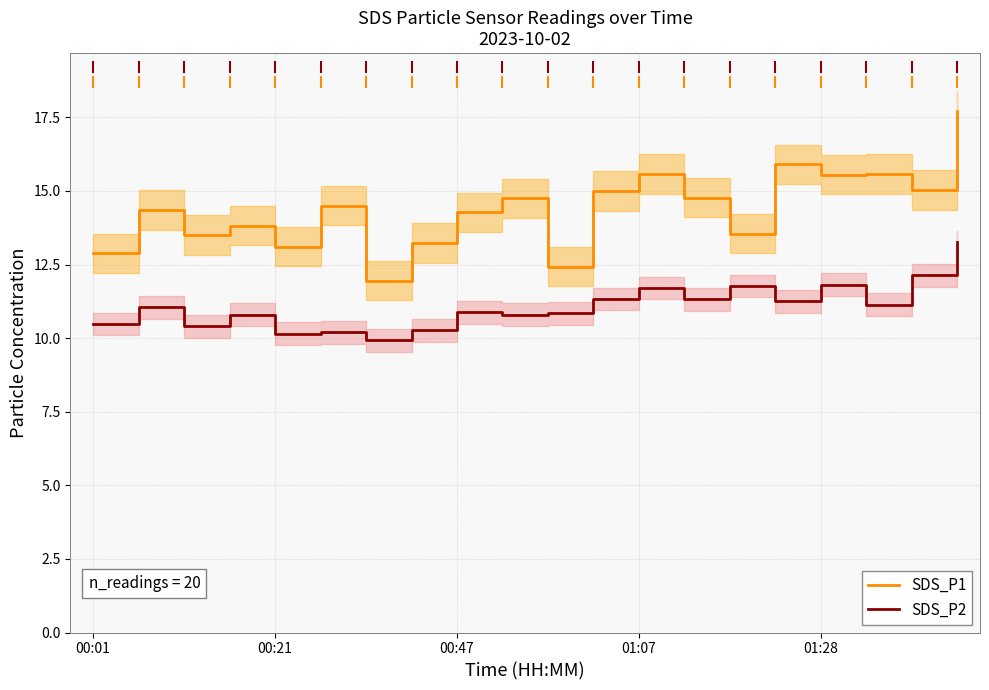

Is it true that SDS_P1 equals 22.7 at 00:01?

False